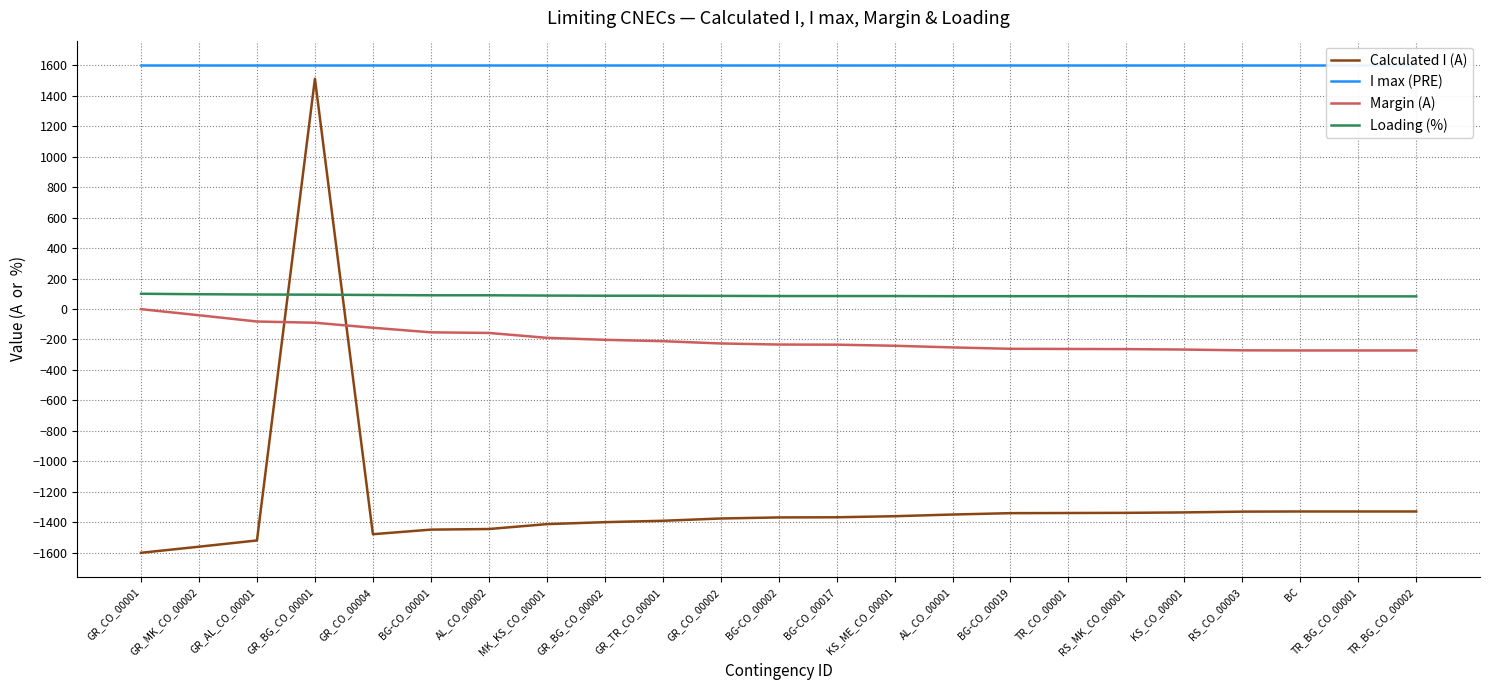

What is the value of the Calculated I (A) point at the 18th from the left?

-1337